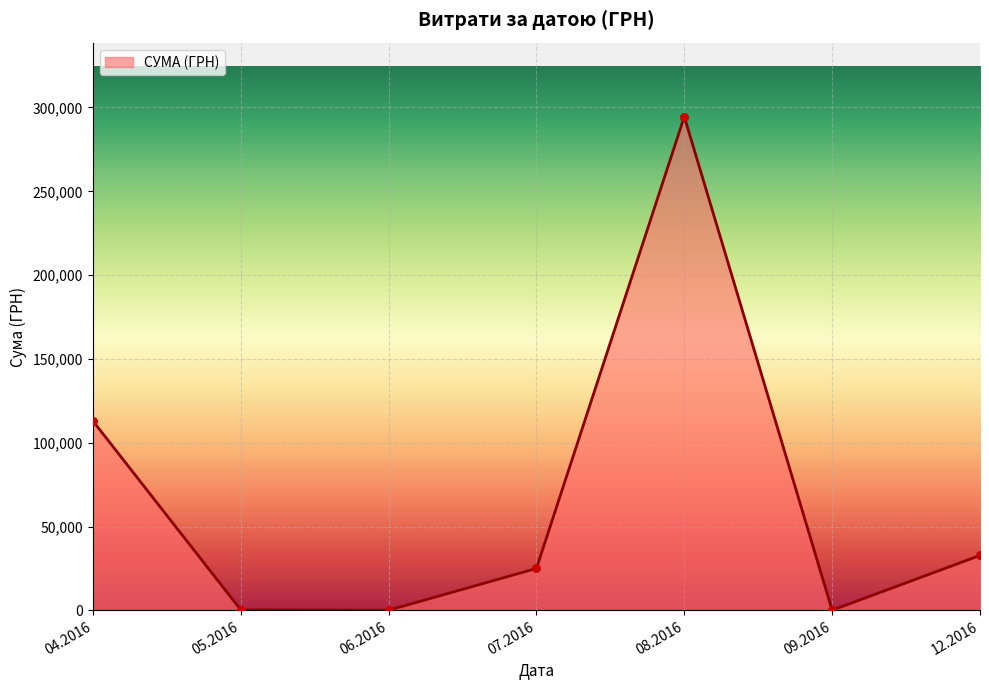

Between 07.2016 and 04.2016, which is larger?

04.2016